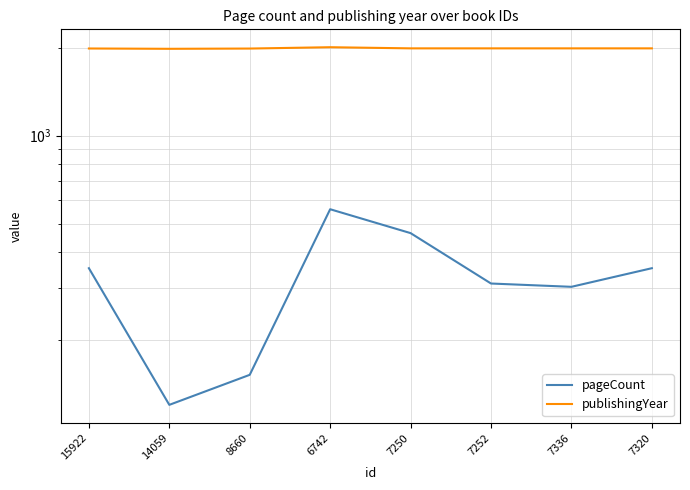

Where is pageCount nearest to the value 340?

15922